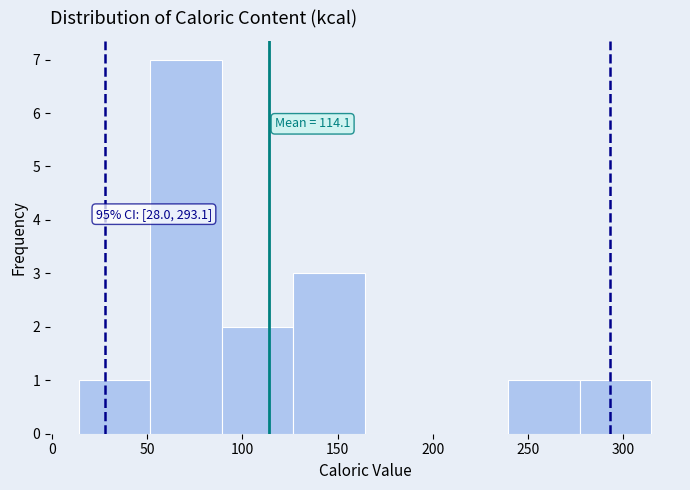

Over which range of the x-axis is the bar tallest?

50 to 90